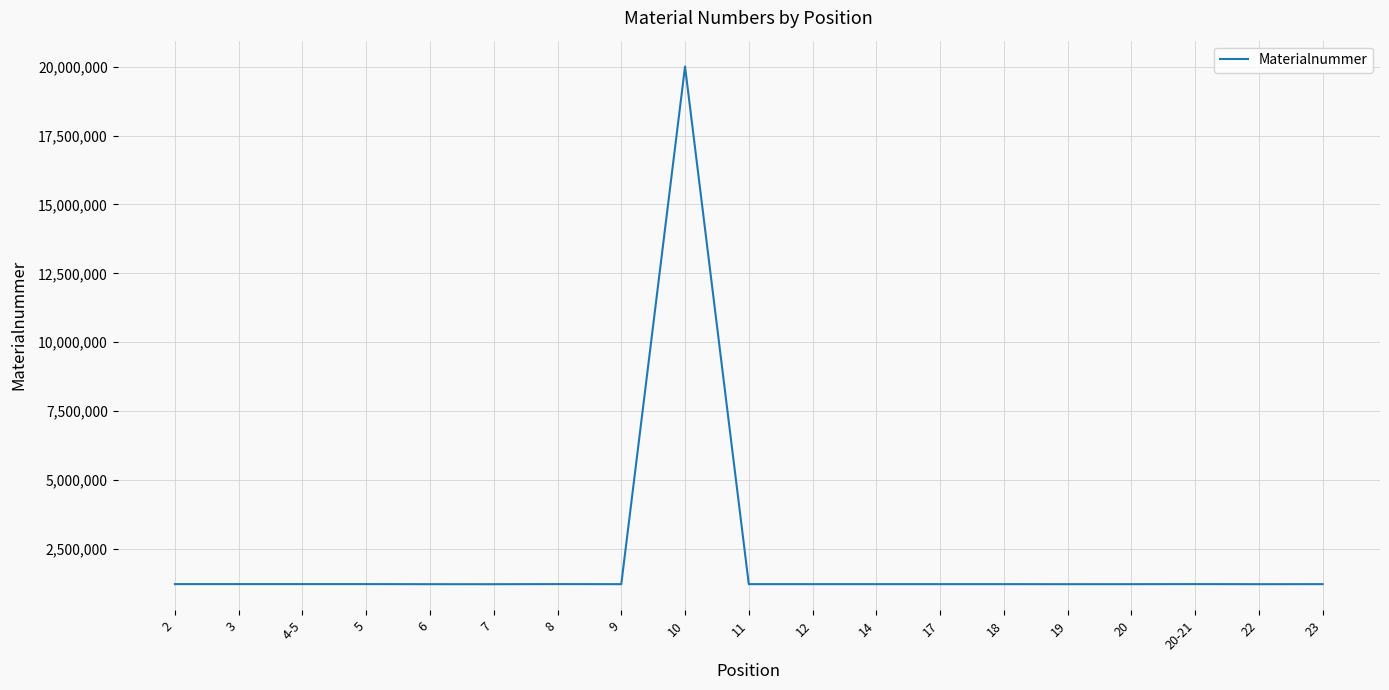

How many lines are shown in the chart?

1